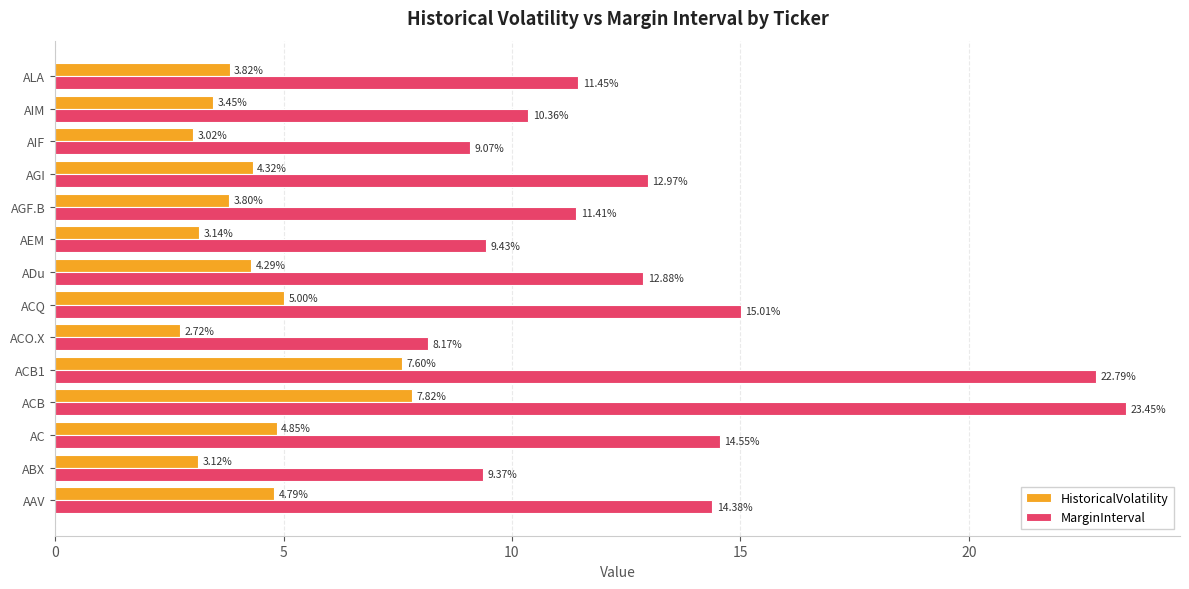

What is the maximum value shown in the chart?

23.4